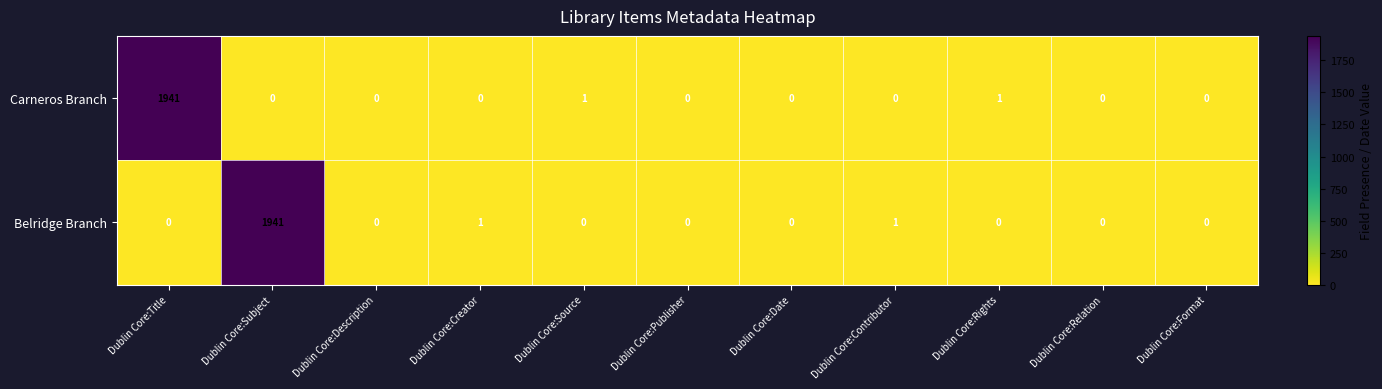

At how many categories does at least one series exceed 1829?

2